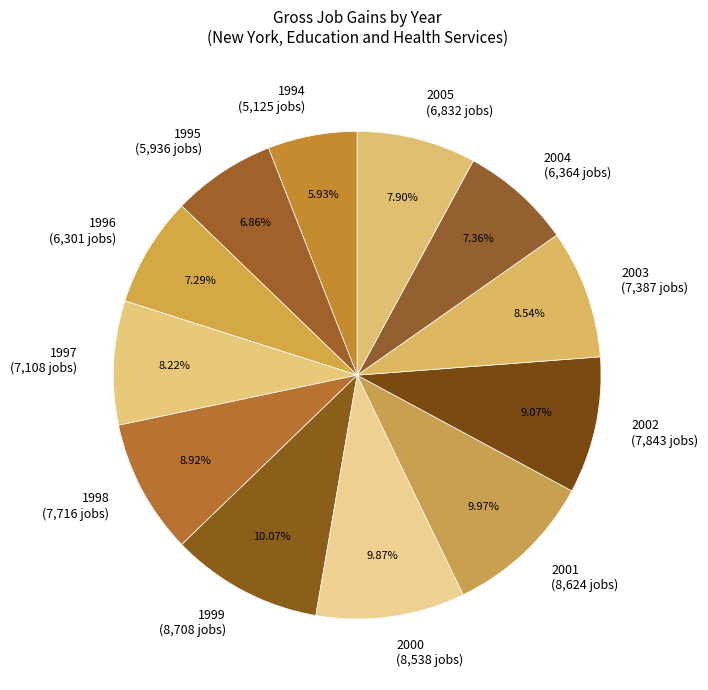

Count the number of slices in the pie.

12